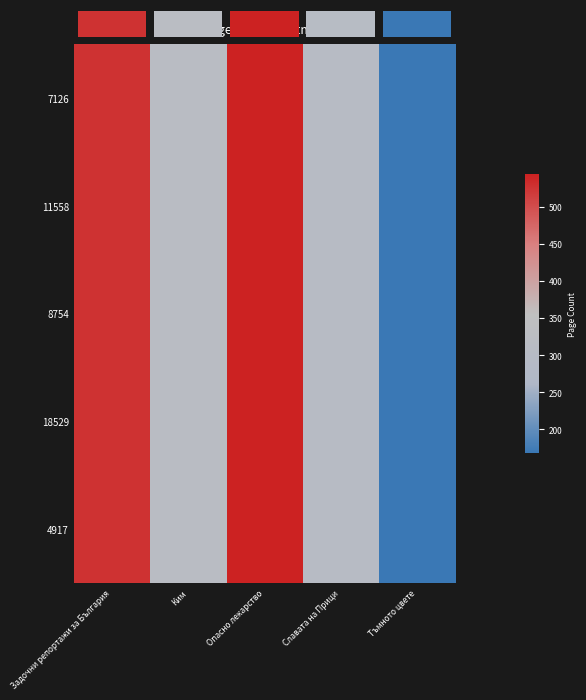

The 4917 series shows 88 at Славата на Прици. True or false?

False